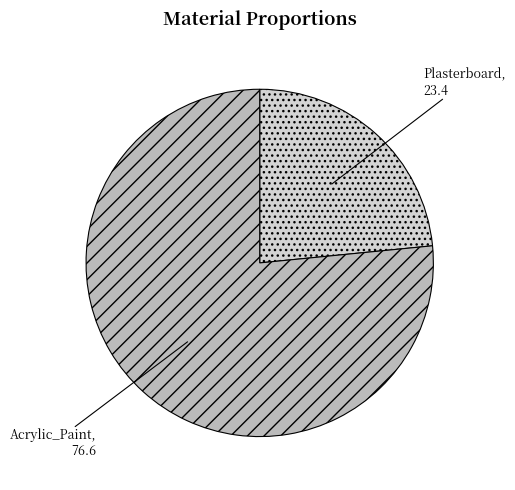

The Acrylic_Paint slice represents 71% of the pie. True or false?

False